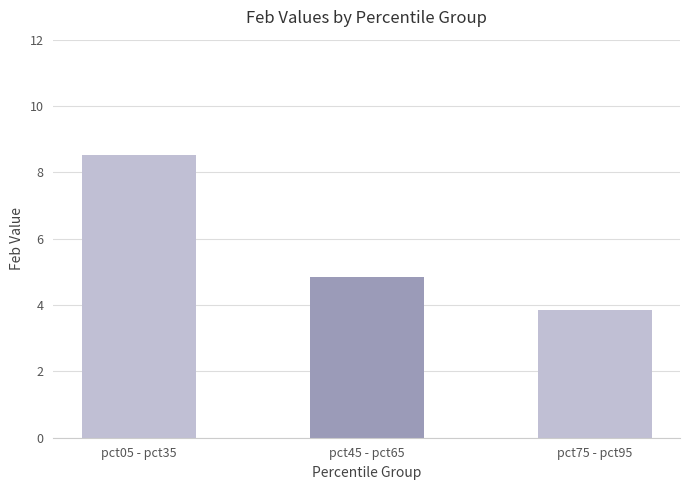

Is it true that the value at pct45 - pct65 is 4.9?

True